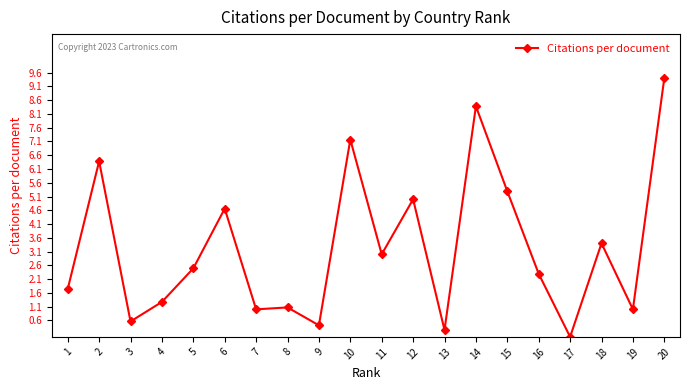

At which category does the data reach its first local peak?

2